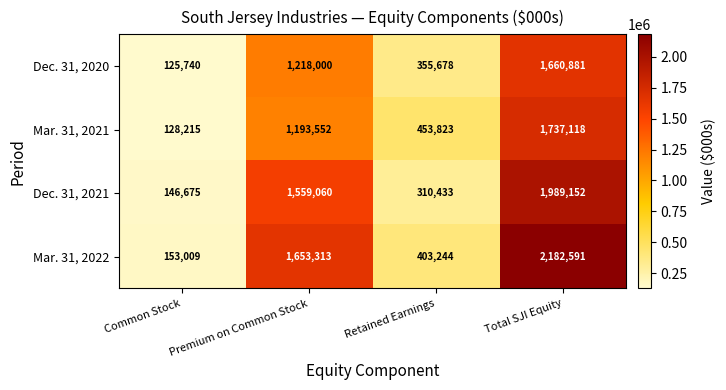

At how many categories does at least one series exceed 1743513?

1